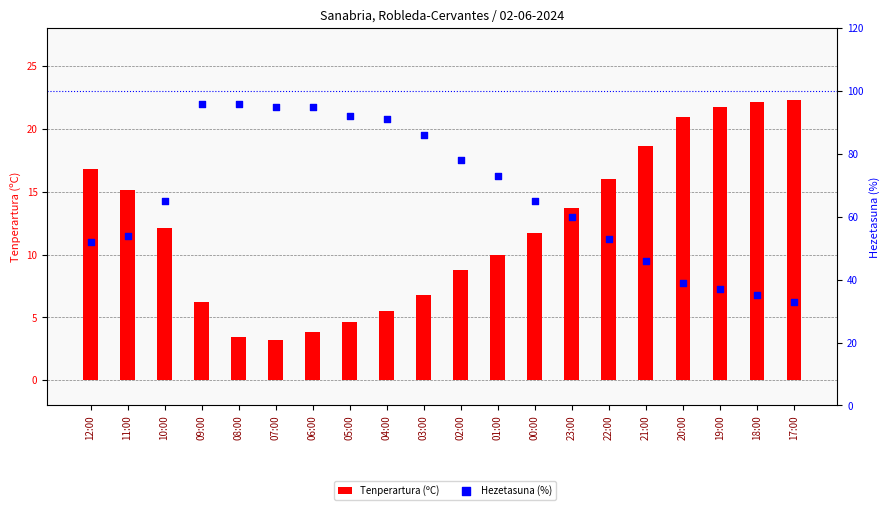

Which series has the widest spread of Y values?

Hezetasuna (%)